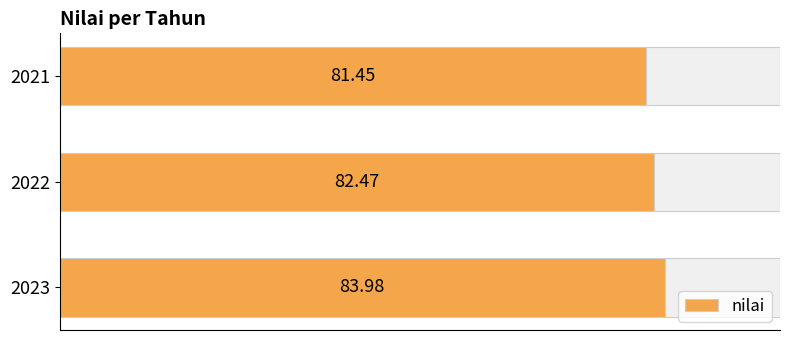

The value at 20 is 42.2. True or false?

False